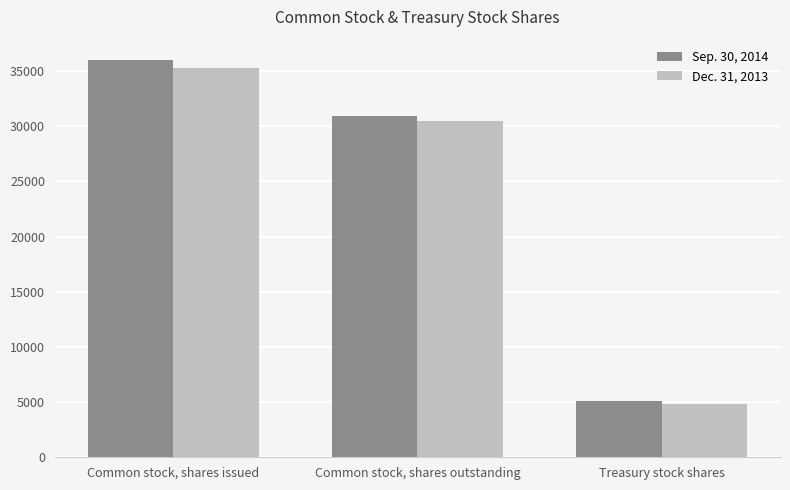

What is the label of the 3rd bar from the right?

Common stock, shares issued